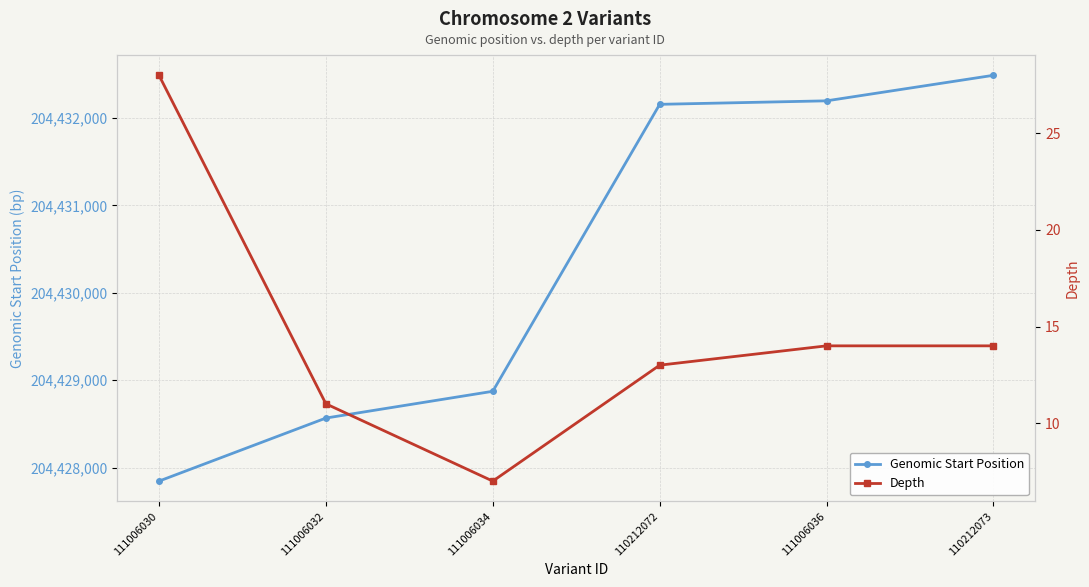

What is the lowest value of the Depth series?

7